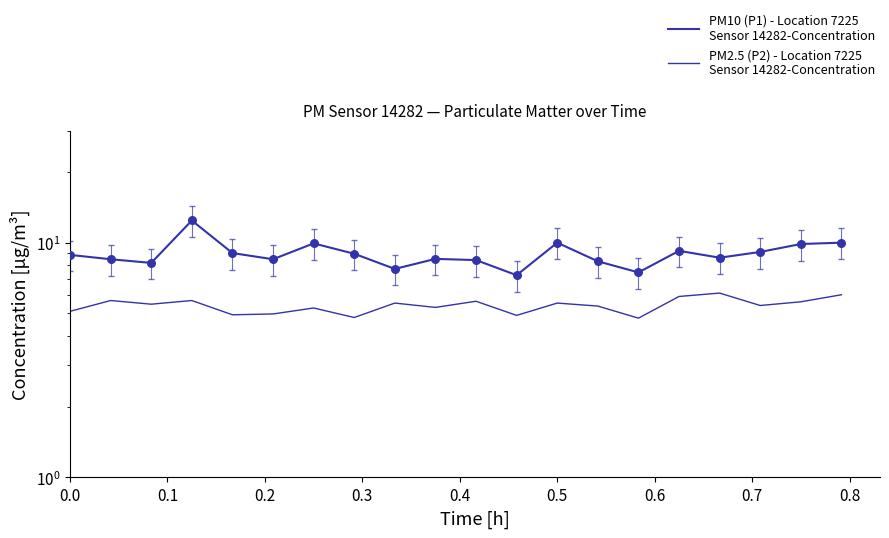

Is the value of PM2.5 (P2) - Location 7225
Sensor 14282-Concentration at 12 greater than the value of PM10 (P1) - Location 7225
Sensor 14282-Concentration at 15?

No